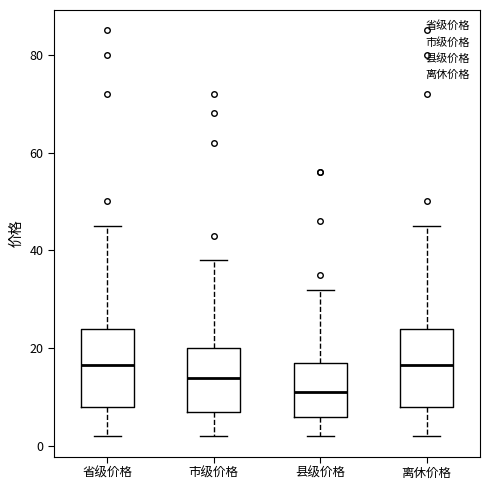

Where does the upper whisker of the box for 县级价格 end on the y-axis? The values are not printed on the chart, so give them approximately, as read against the axis.

32